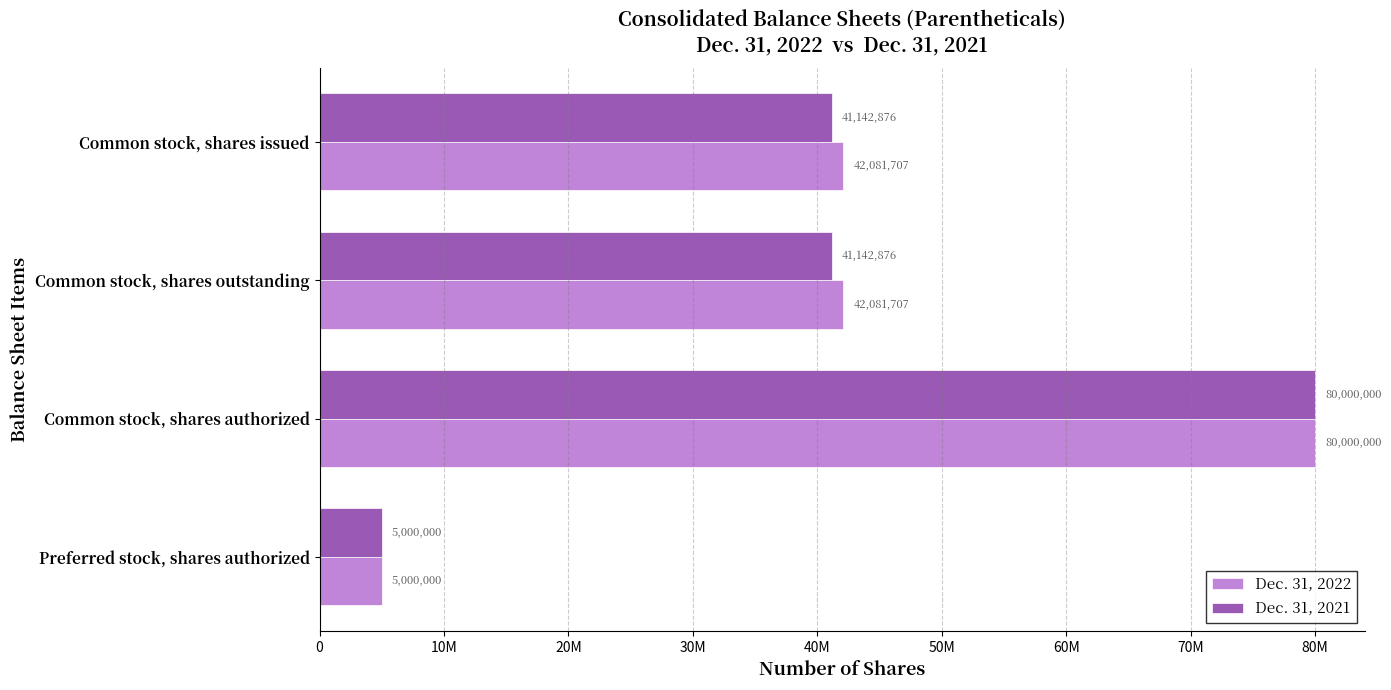

What are all the series names shown in the legend?

Dec. 31, 2022, Dec. 31, 2021